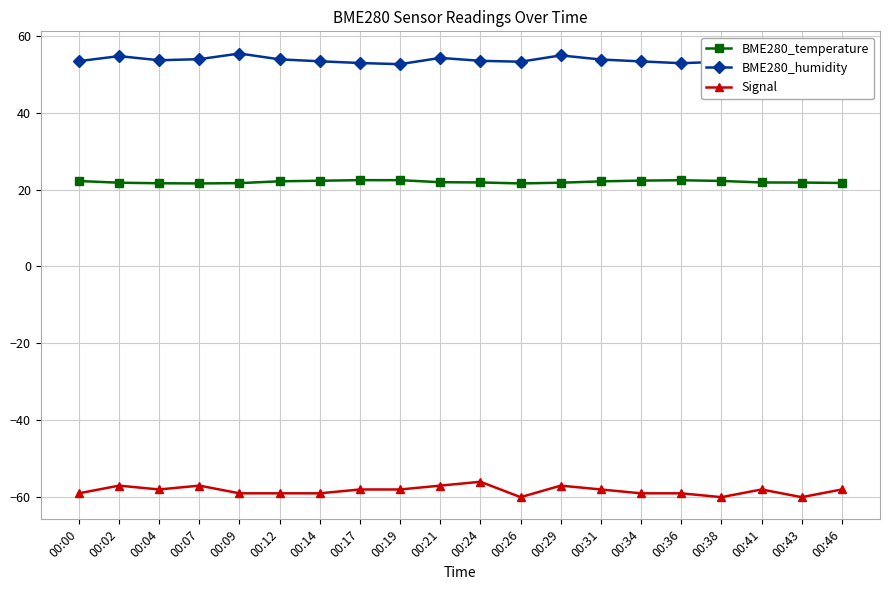

The value of BME280_temperature at 00:26 is 21.6. True or false?

True